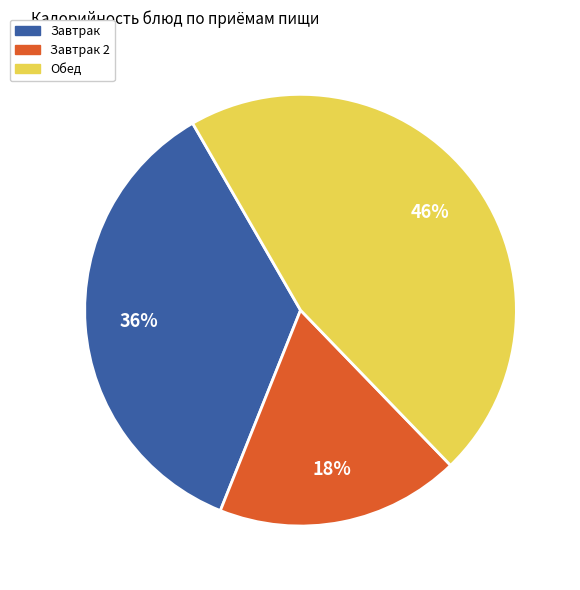

Which slice is the largest?

Обед